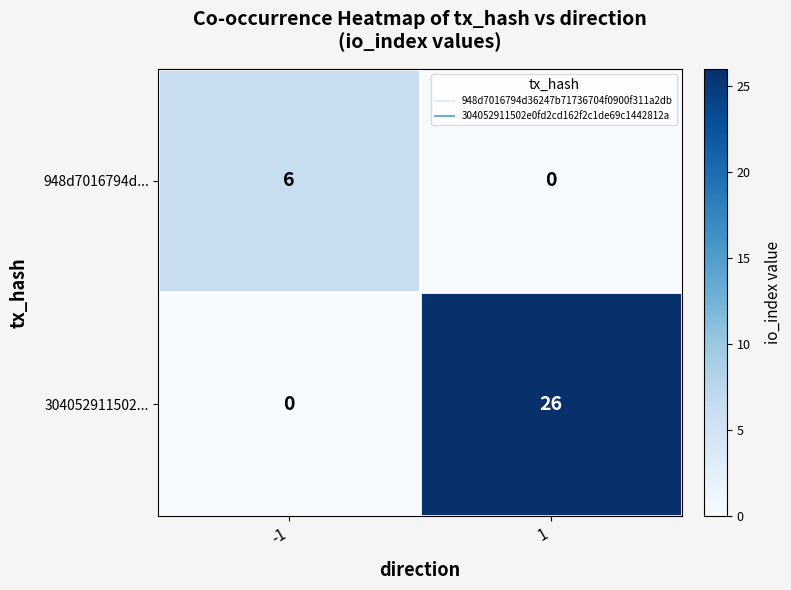

Between -1 and 1, which series saw the biggest shift?

304052911502...